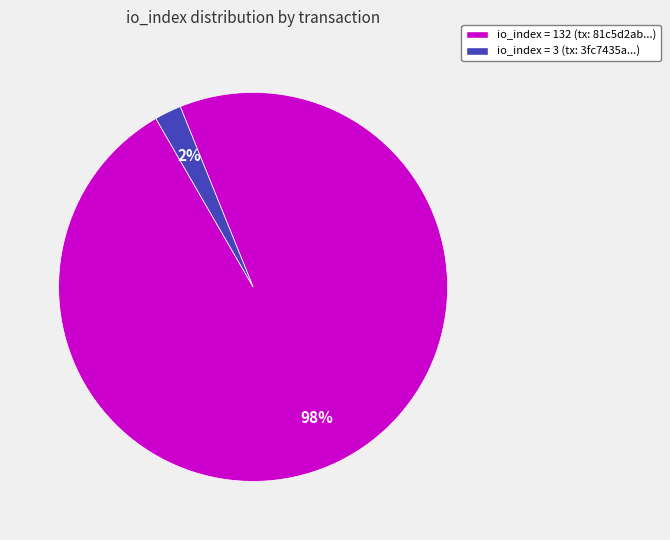

Is there a majority slice in this chart?

Yes